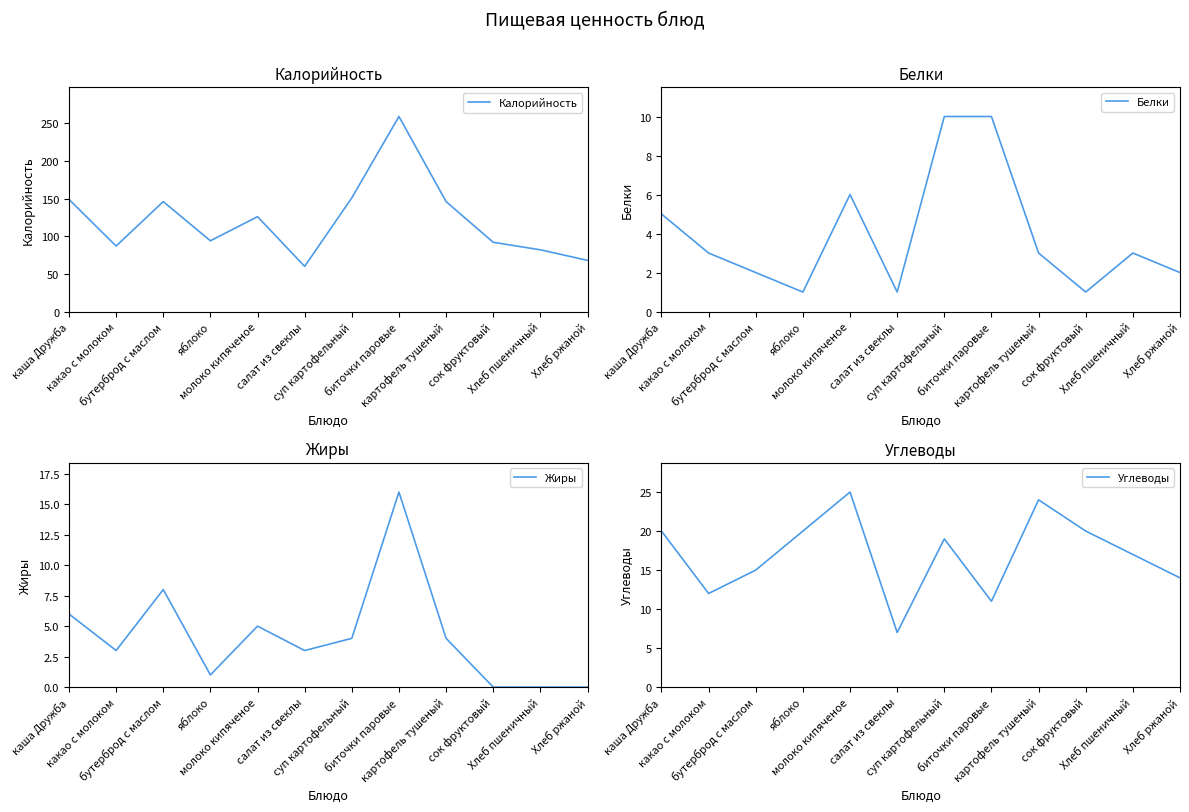

Where is the first local minimum for Жиры?

какао с молоком